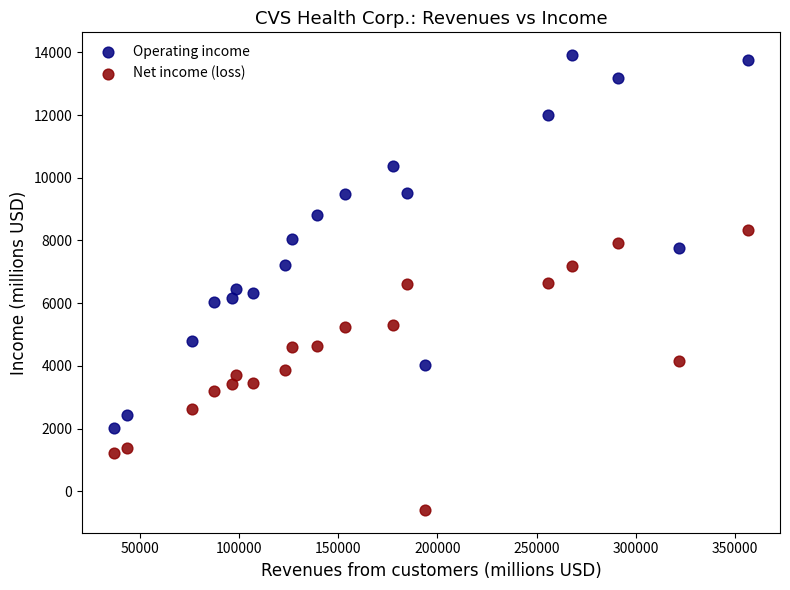

Which series has the largest Y range (max minus min)?

Operating income